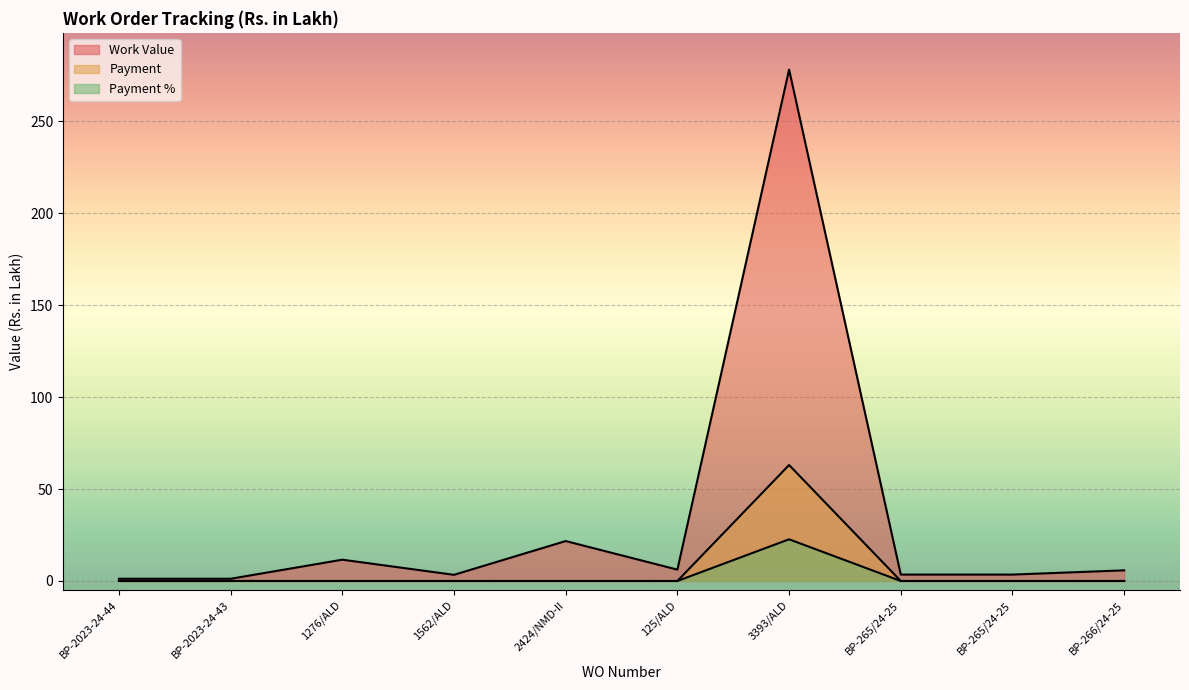

Is the value of Payment at BP-265/24-25 greater than the value of Payment % at BP-266/24-25?

No